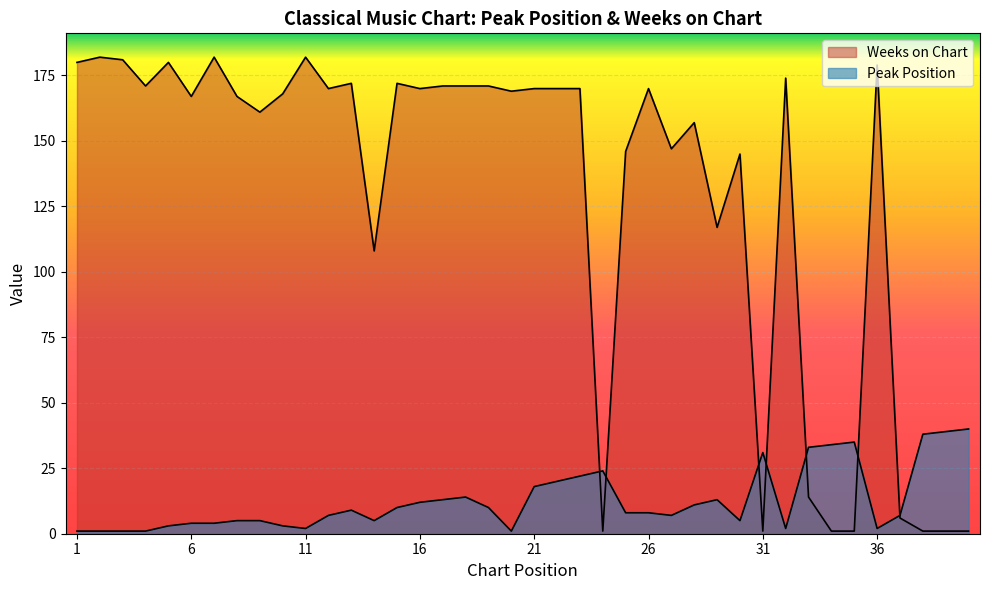

What is the sum of all Peak Position values?

508